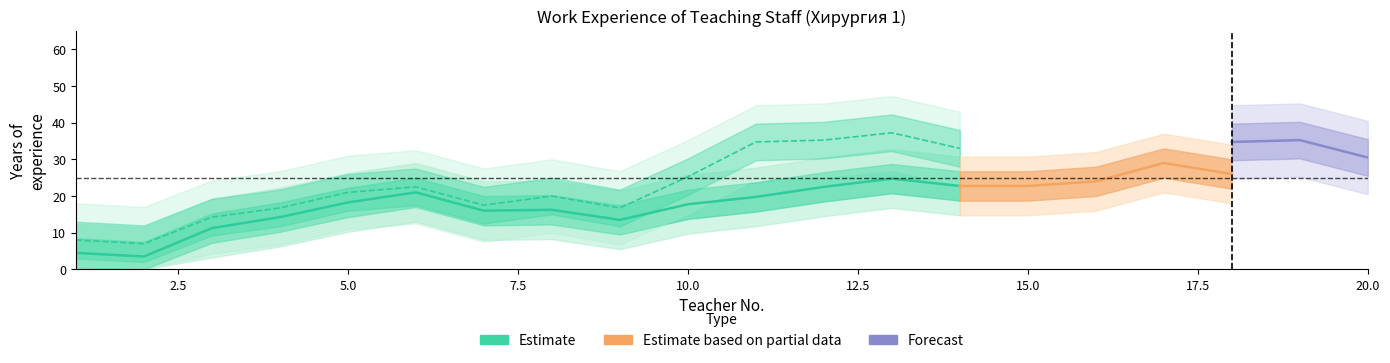

What is the total value across all series at 4?

66